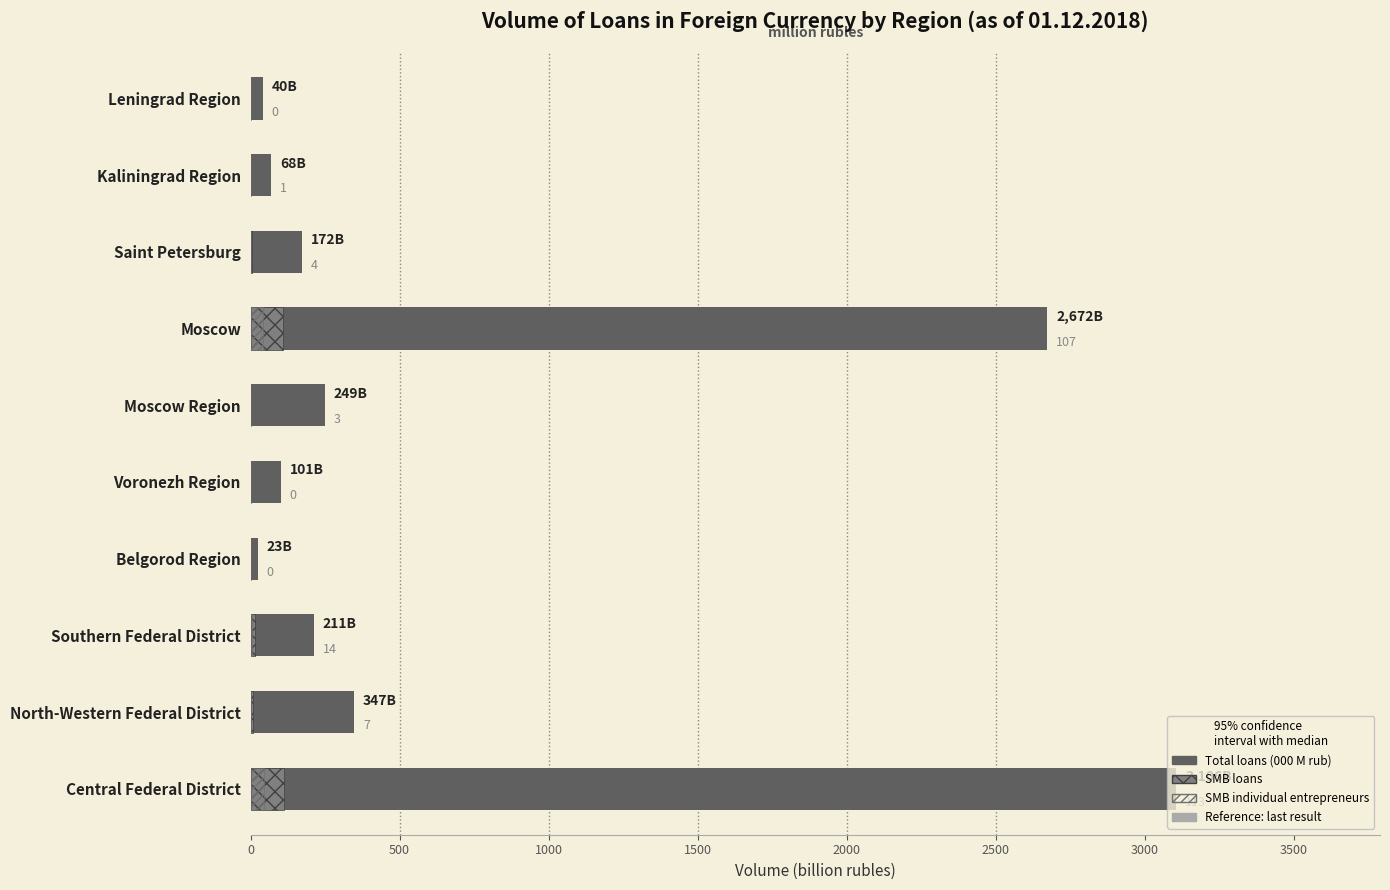

Reading right to left, extract all data points from this chart.

Total loans: 40.3	68.4	171.7	2672.4	249.4	101.3	23.5	211.1	347.4	3105.6
SMB loans: 0.1	0.7	3.6	107.5	2.9	0.0	0.0	13.8	7.4	112.7
SMB (individual entrepreneurs): 0.0	0.3	1.5	43.0	1.2	0.0	0.0	5.5	3.0	45.1